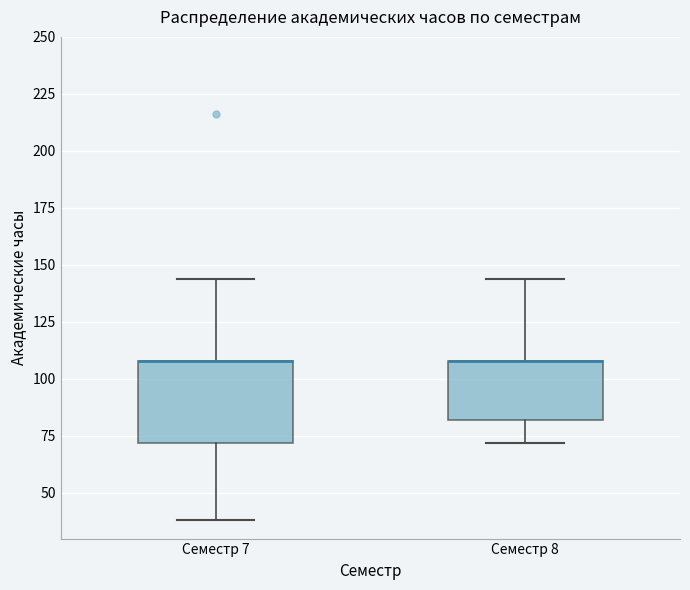

Reading left to right, read every box against the y-axis: the position of its median line, the range the box covers, and the ends of its whiskers. The values are not printed on the chart, so give them approximately, as read against the axis.

Семестр 7: median 110 (drawn on the box's upper edge), box 70 to 110, whiskers 40 to 145
Семестр 8: median 110 (drawn on the box's upper edge), box 80 to 110, whiskers 70 to 145